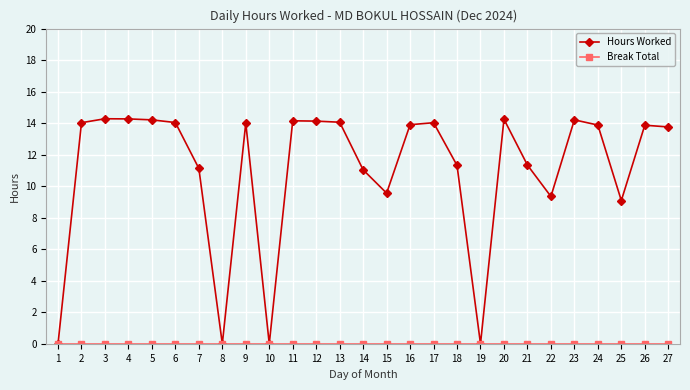

What is the value of the Hours Worked point at the 24th from the left?

13.9